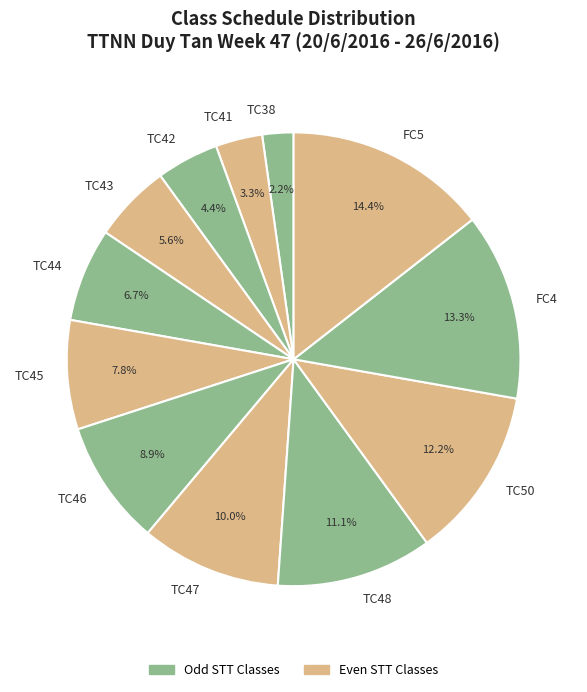

Which has a higher value, TC38 or FC4?

FC4